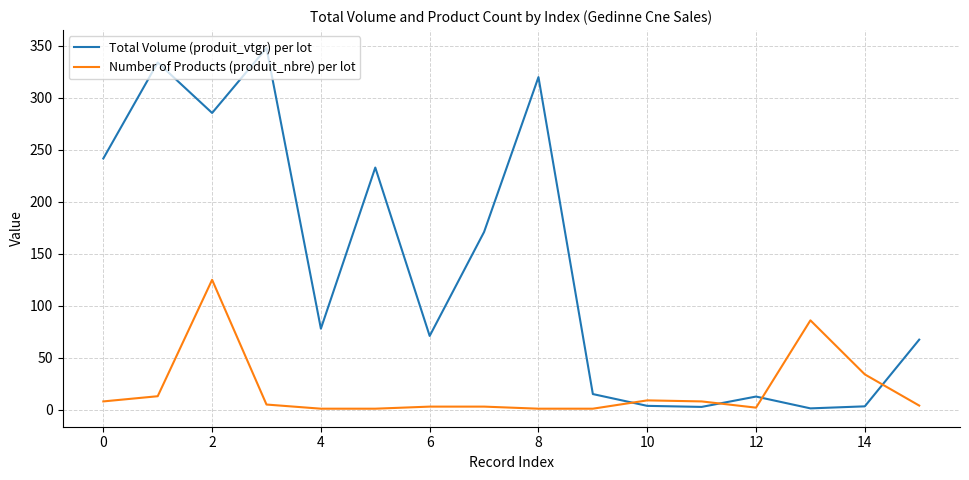

What is the difference between the maximum and minimum values in the Number of Products (produit_nbre) per lot series?

124.0